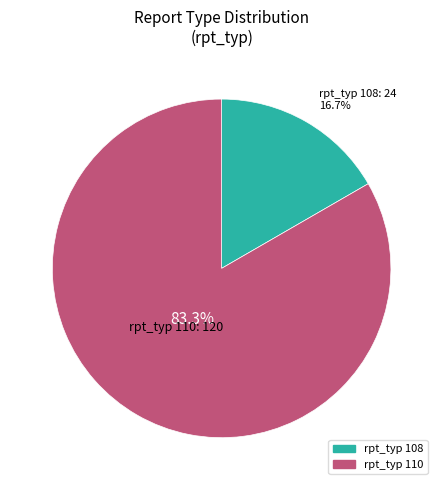

Which category accounts for the majority?

rpt_typ 110